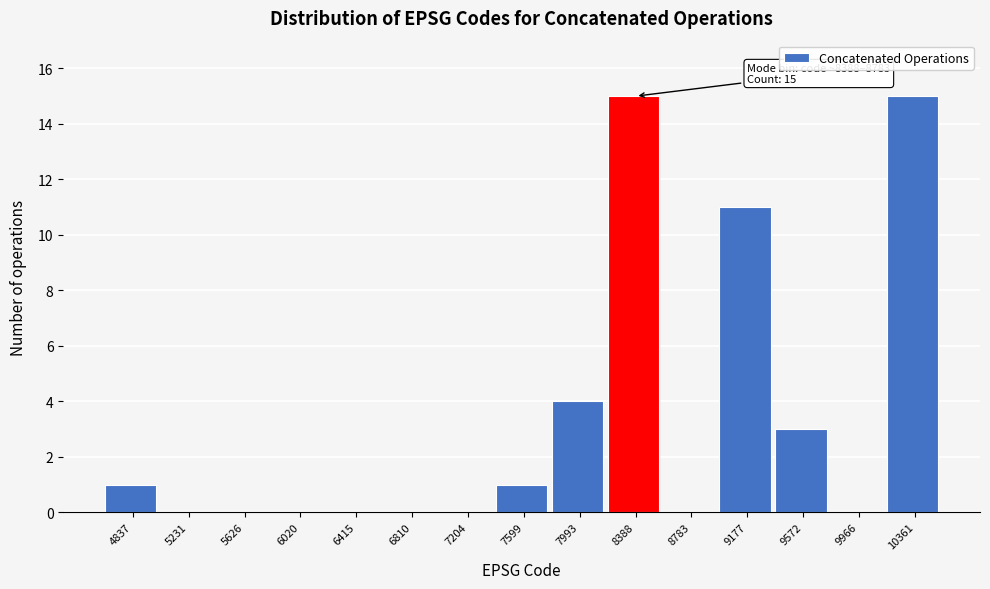

Reading left to right, transcribe all the data shown in this chart.

4837=1	5231=0	5626=0	6020=0	6415=0	6810=0	7204=0	7599=1	7993=4	8388=15	8783=0	9177=11	9572=3	9966=0	10361=15